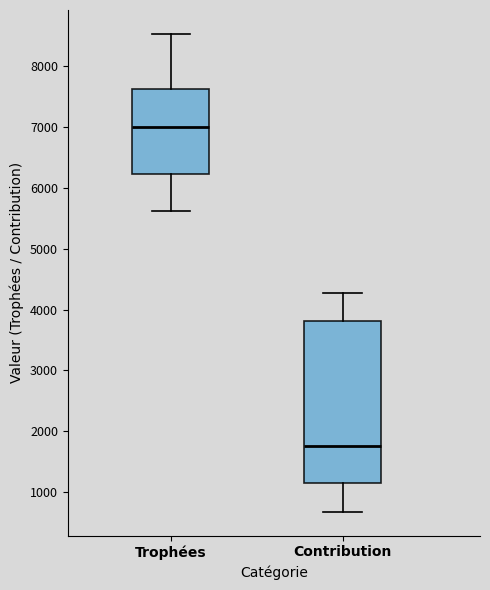

Reading left to right, transcribe this box plot: for each box, give where its median line is, the range the box spans, and where its two whiskers end, as read against the y-axis. The values are not printed on the chart, so give them approximately, as read against the axis.

Trophées: median 7000, box 6200 to 7600, whiskers 5600 to 8500
Contribution: median 1800, box 1200 to 3800, whiskers 700 to 4300